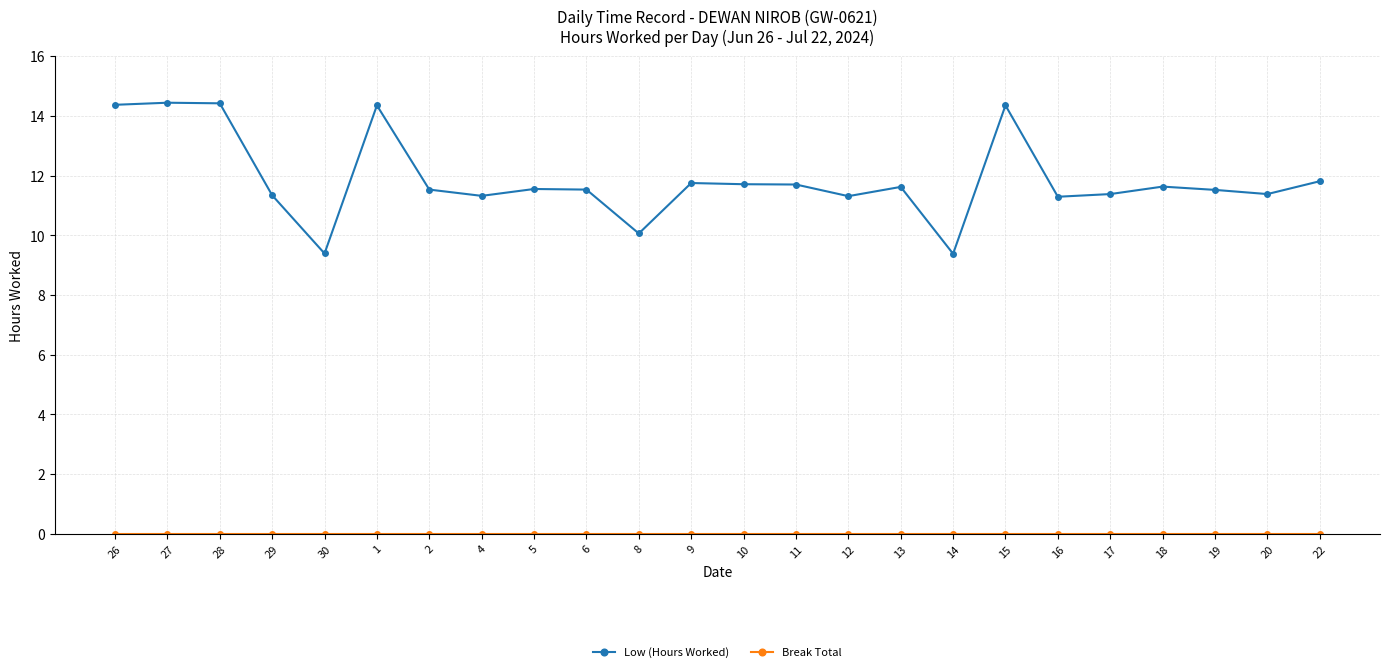

What is the spread (max minus min) of values at 12?

11.3